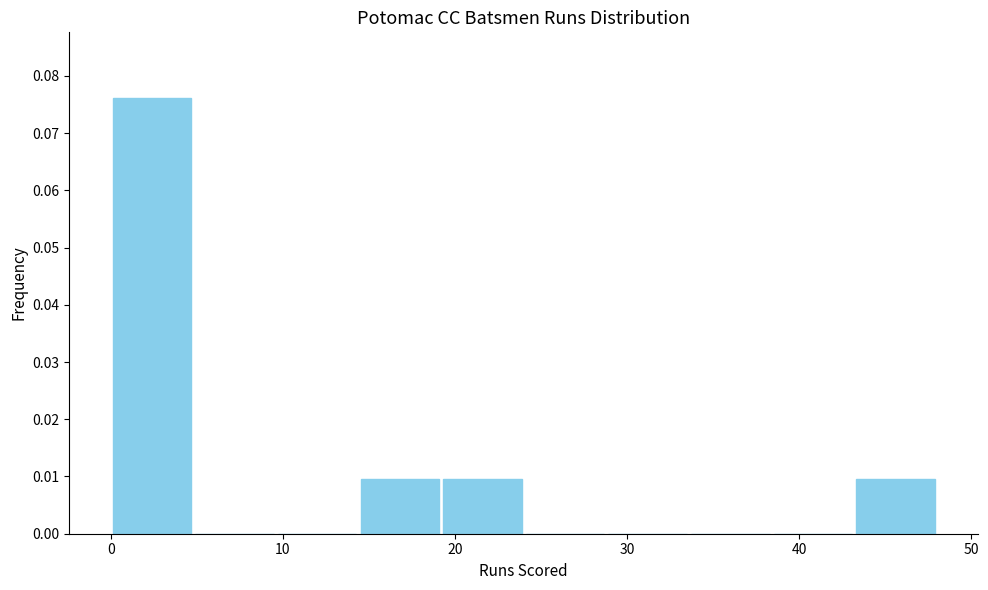

Reading left to right, transcribe this chart: for each bar, give the range it covers on the x-axis and its height. Neither the bar edges nor the heights are printed on the chart, so give them approximately, as read against the axes.

0.0 to 4.8: 0.076
4.8 to 9.6: 0
9.6 to 14.4: 0
14.4 to 19.2: 0.010
19.2 to 24.0: 0.010
24.0 to 28.8: 0
28.8 to 33.6: 0
33.6 to 38.4: 0
38.4 to 43.2: 0
43.2 to 48.0: 0.010